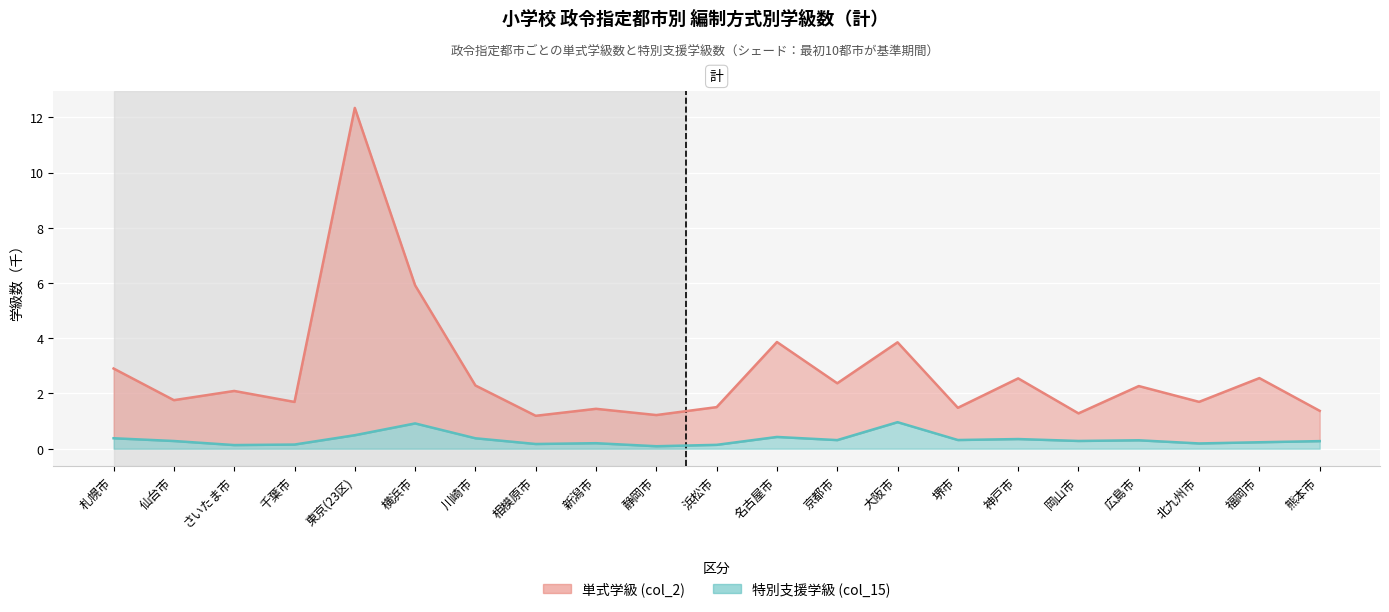

True or false: 特別支援学級 (col_15) and 単式学級 (col_2) cross at least once.

False